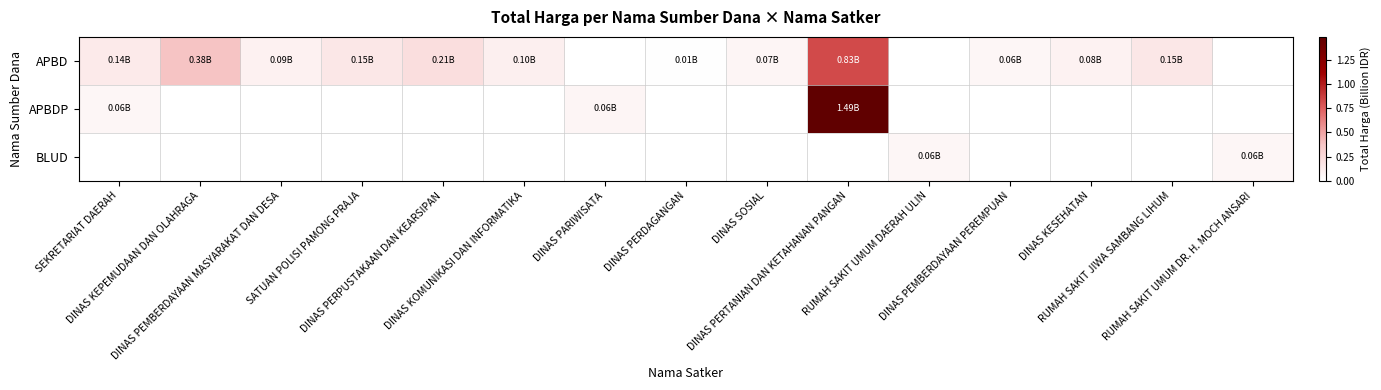

At DINAS PERTANIAN DAN KETAHANAN PANGAN, list the series in order from smallest to largest.

BLUD, APBD, APBDP